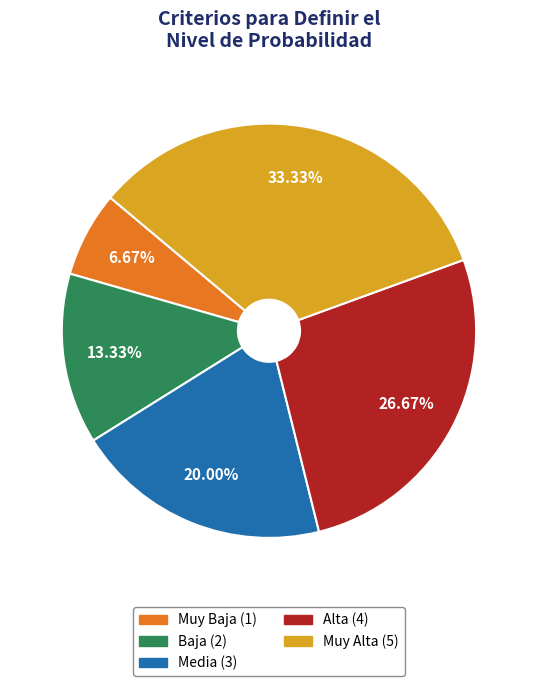

What is the largest slice in the pie chart?

Muy Alta